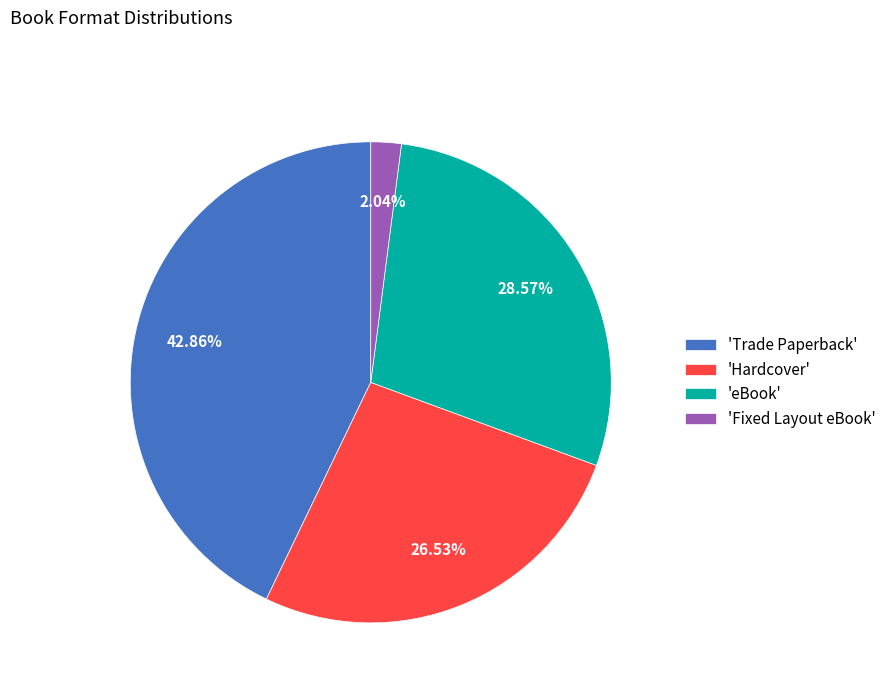

Is the sum of 'Trade Paperback' and 'Fixed Layout eBook' greater than half?

No